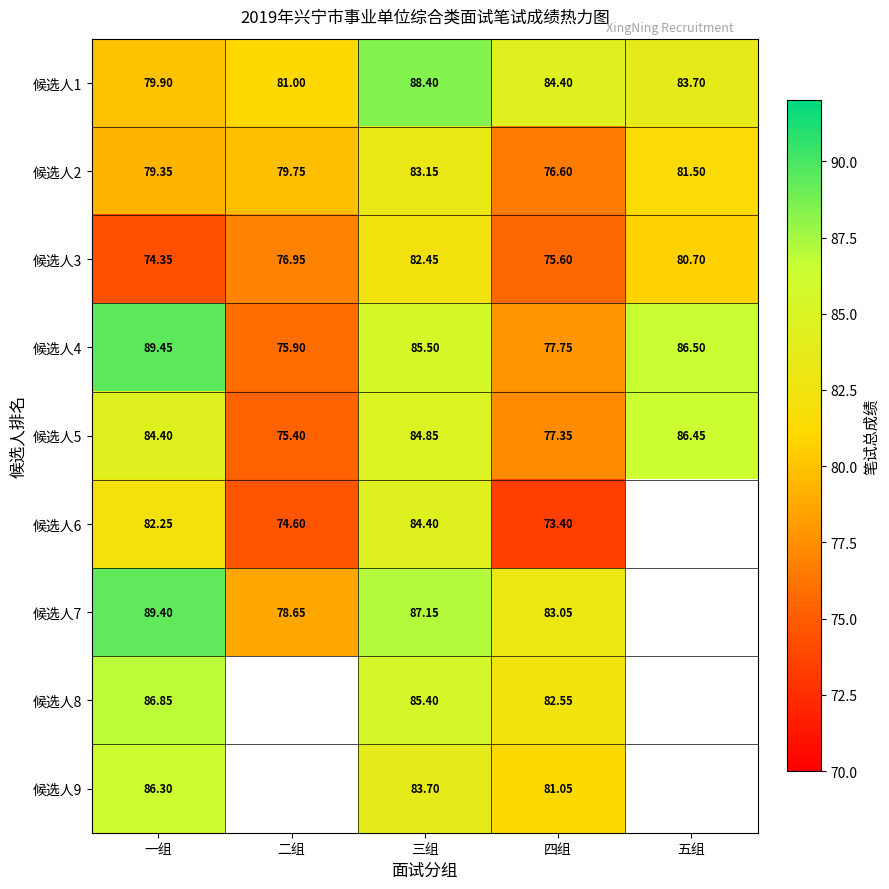

What is the average value of the 候选人1 series?

83.5